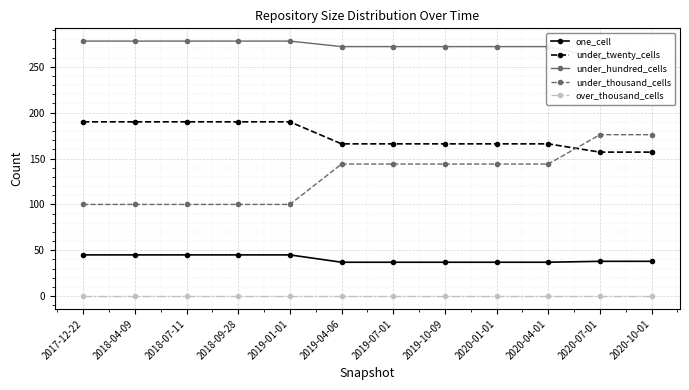

What is the sum of the under_thousand_cells values at 2018-07-11 and 2020-01-01?

244